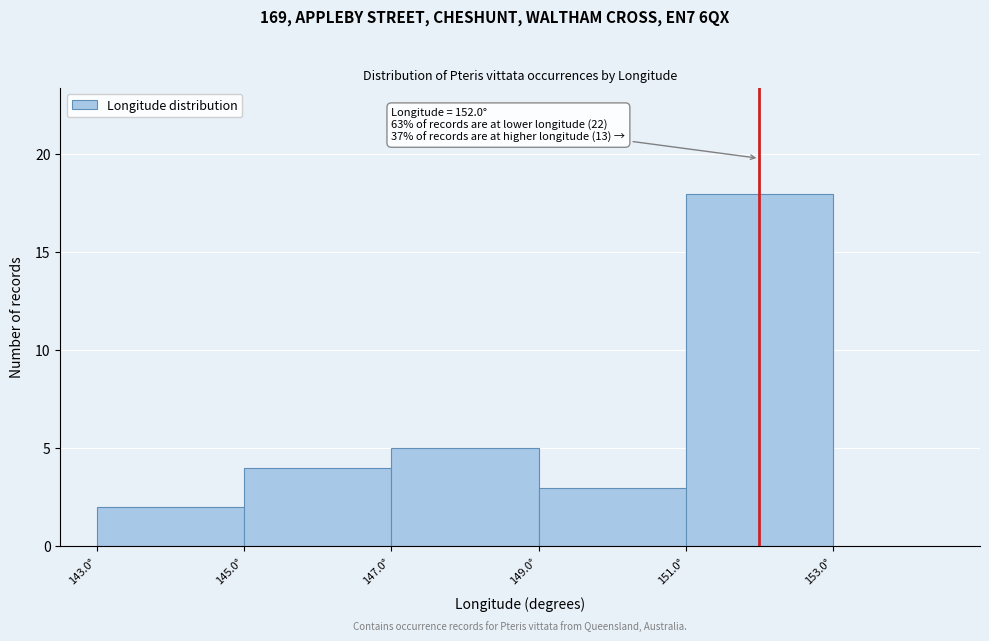

Which range on the x-axis has the tallest bar?

151 to 153